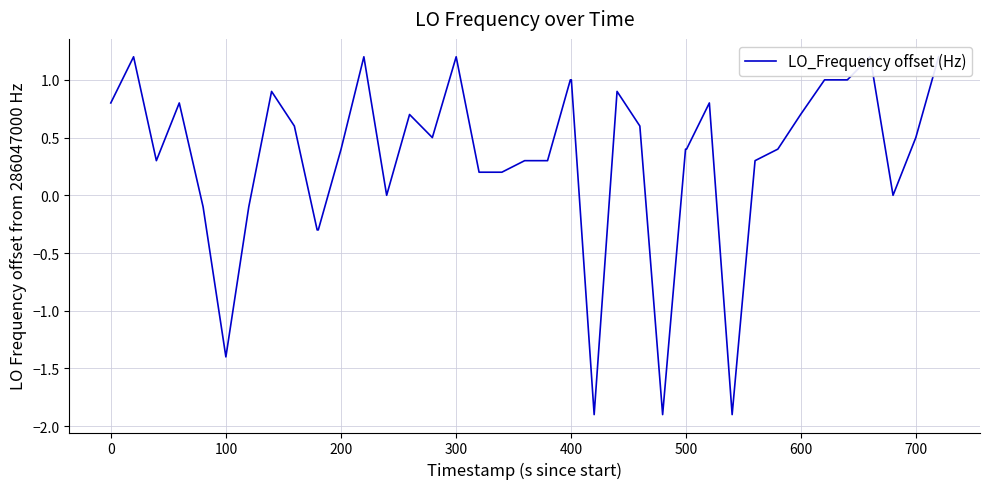

What is the difference between the maximum and minimum values?

3.1